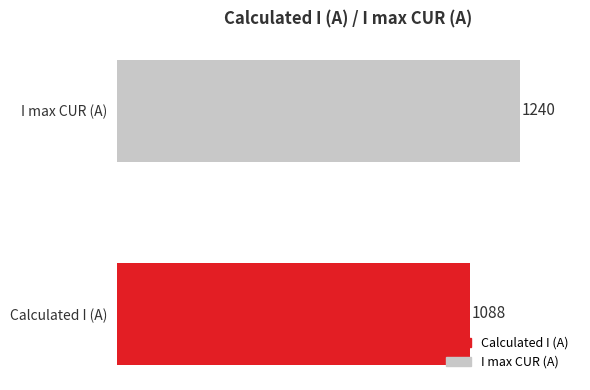

Rank the categories by value from lowest to highest.

Calculated I (A), I max CUR (A)